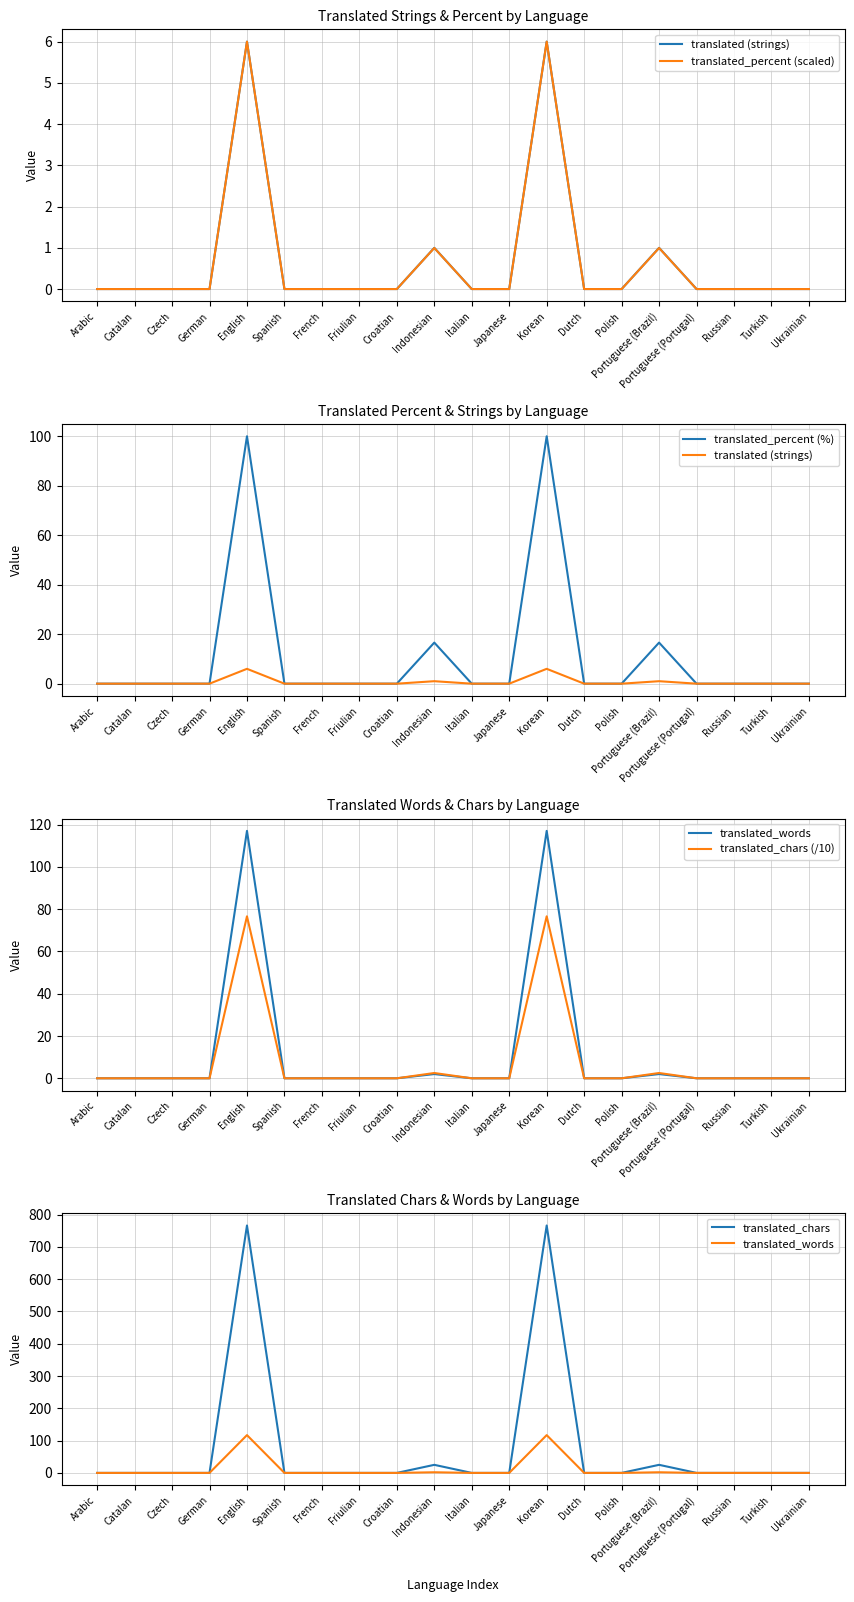

At how many categories does at least one series exceed 723?

2